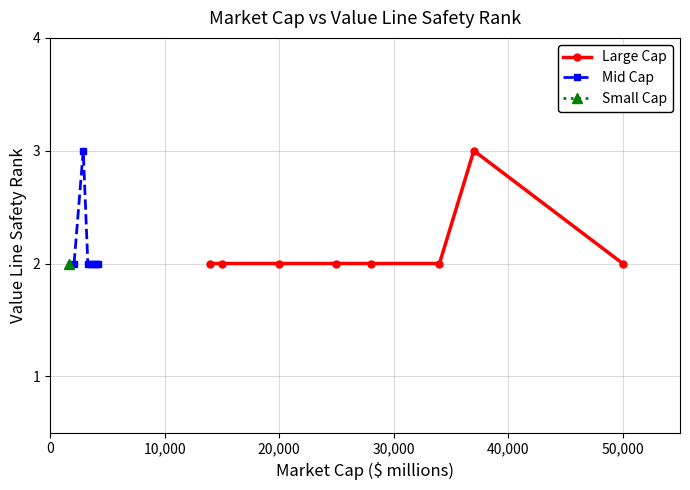

Is it true that Large Cap equals 2 at 20,000?

True